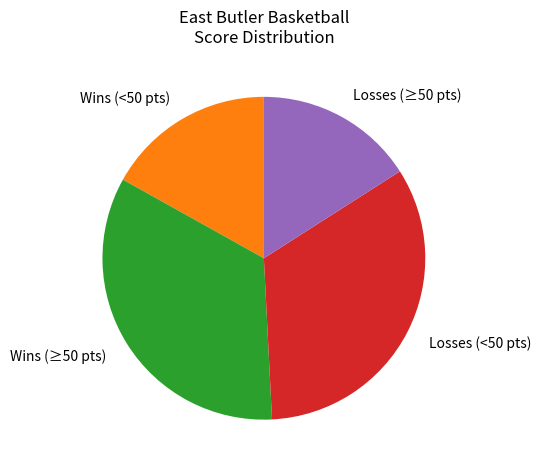

What is the smallest slice in the pie chart?

Losses (≥50 pts)